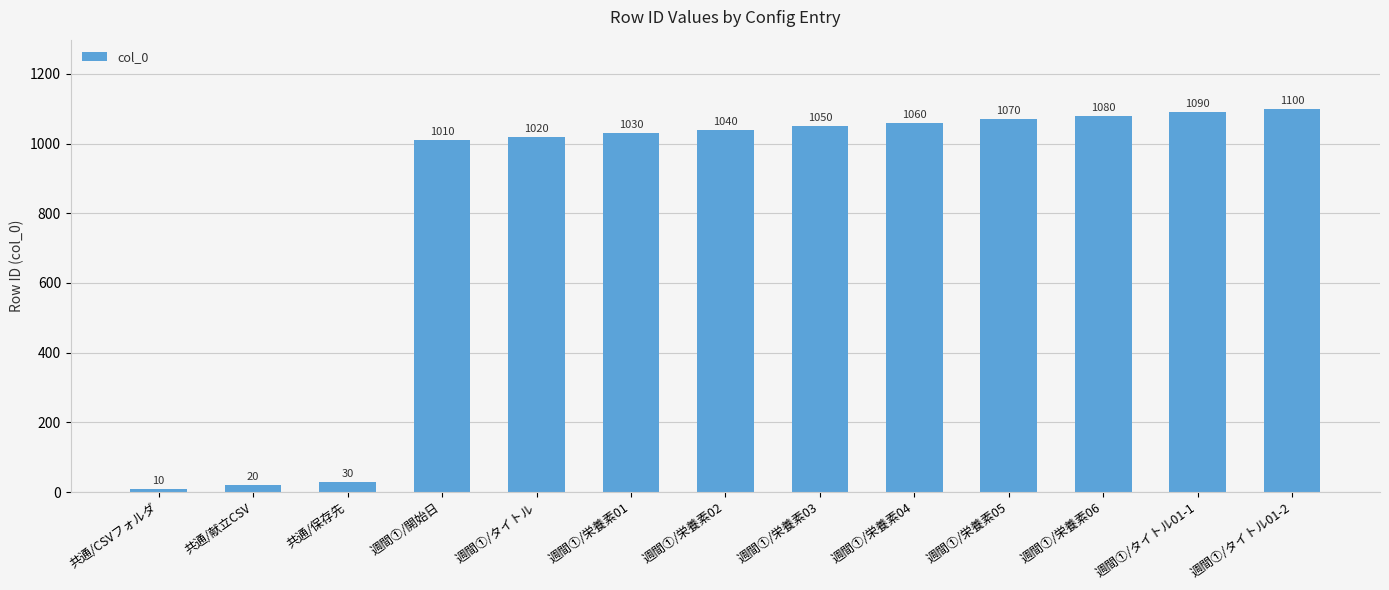

What is the minimum value shown in the chart?

10